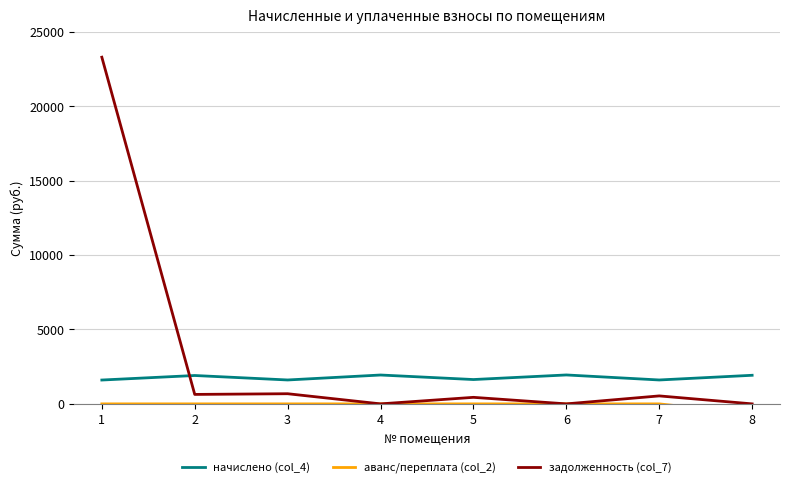

True or false: аванс/переплата (col_2) and начислено (col_4) cross at least once.

False